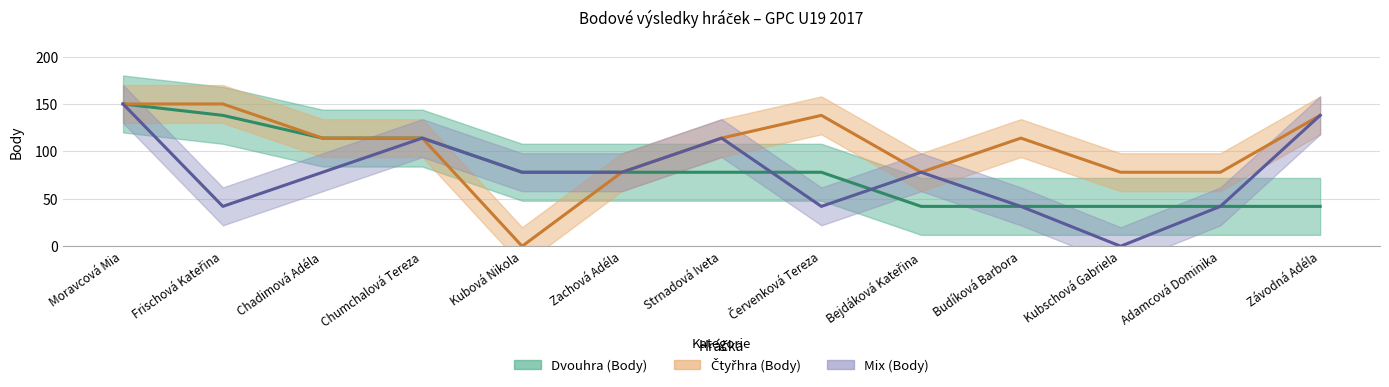

What is the value of the Mix (Body) point at the 9th from the left?

78